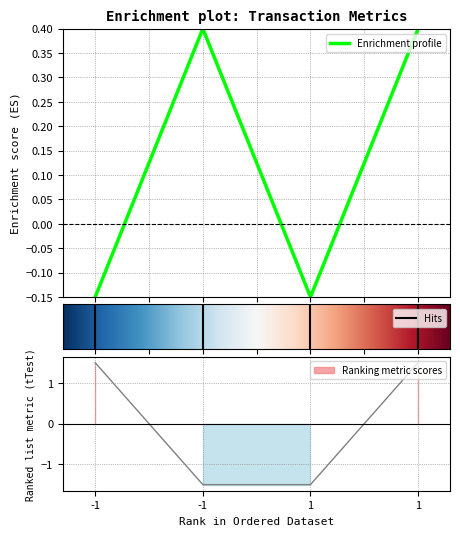

At which label is value closest to 0?

-1